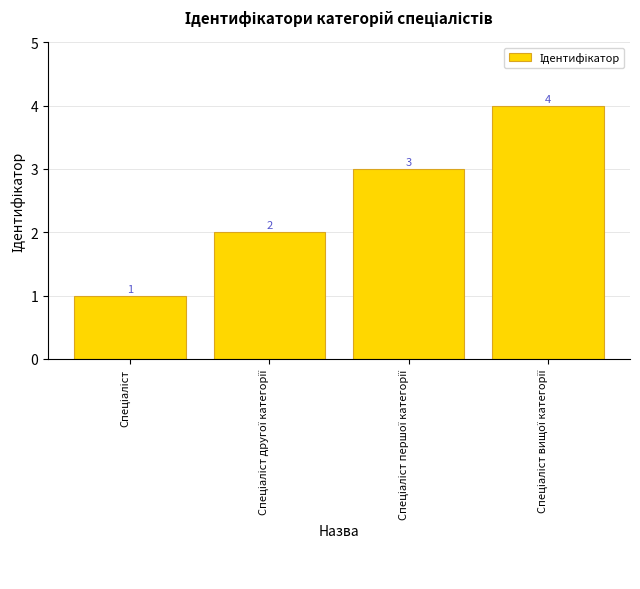

What is the value of the 1st bar from the left?

1